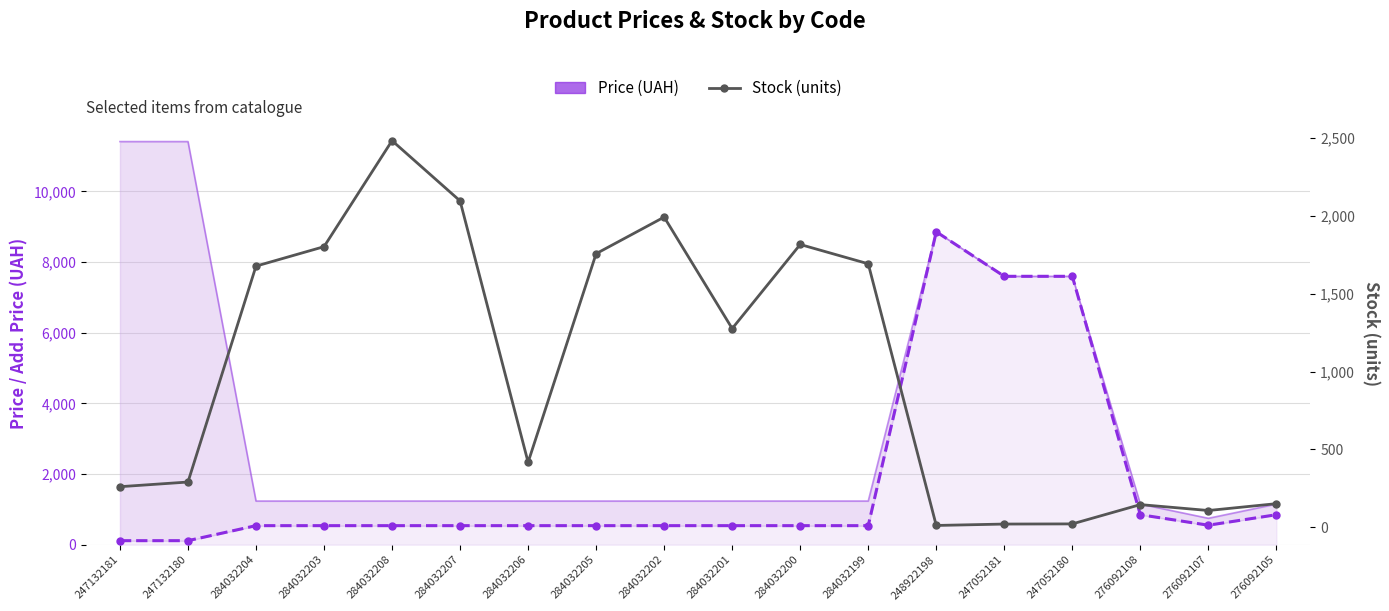

How many values in the Stock (units) series exceed 1276?

8